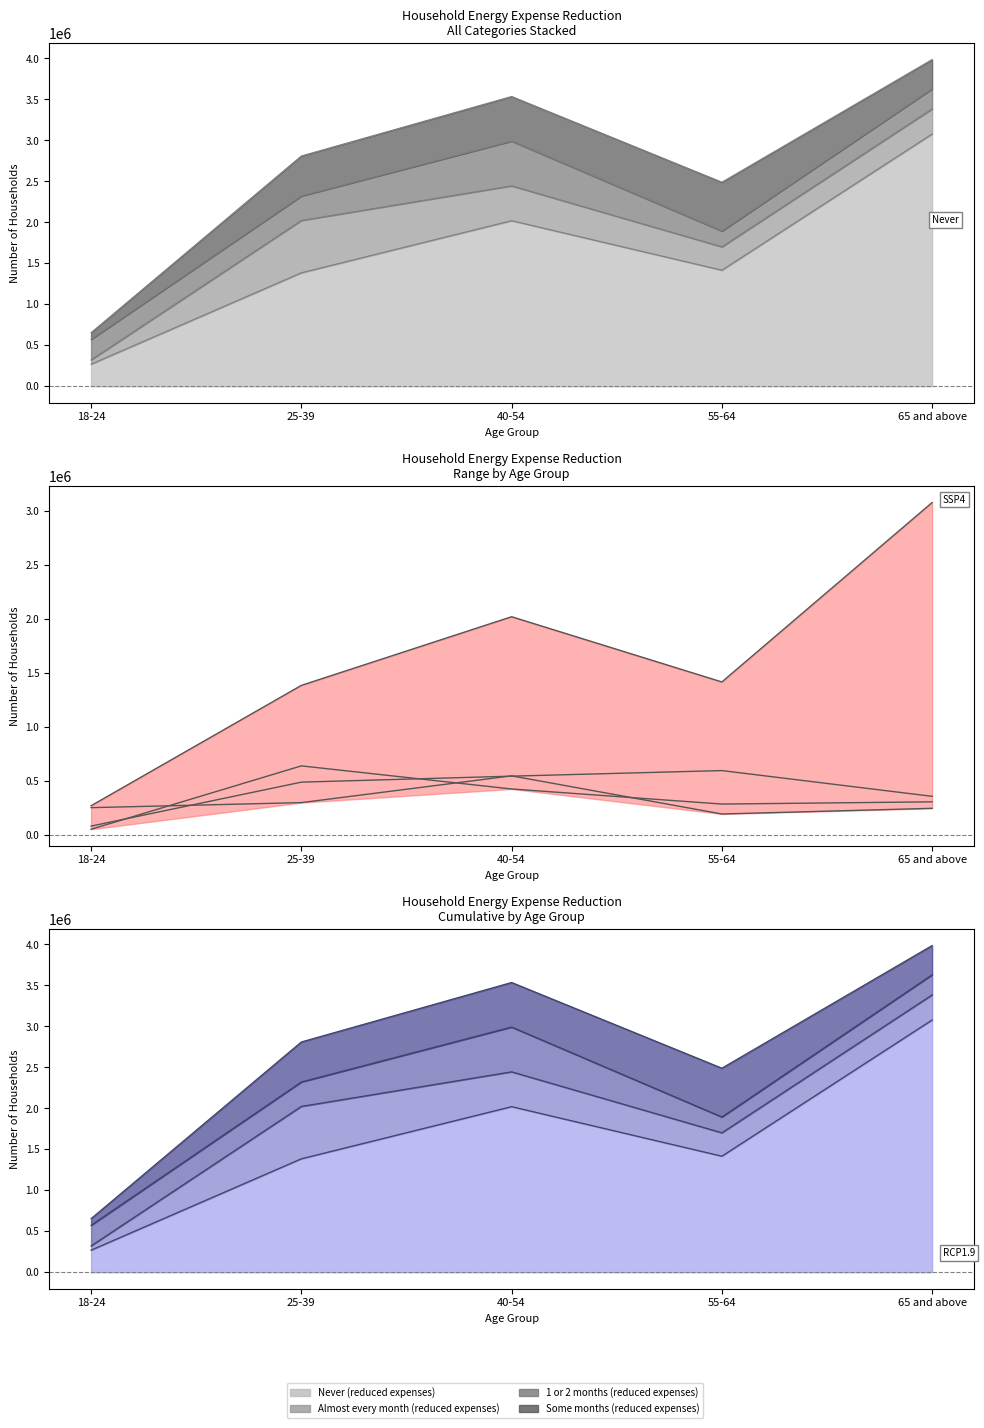

True or false: Almost every month (reduced expenses) has more than 0 interior local peaks.

True